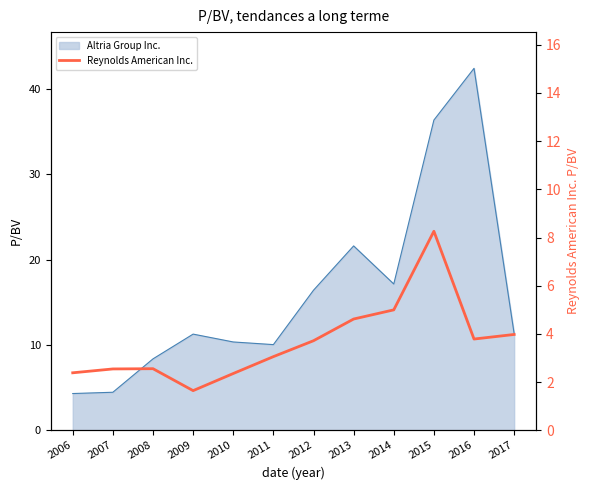

How many lines are shown in the chart?

1